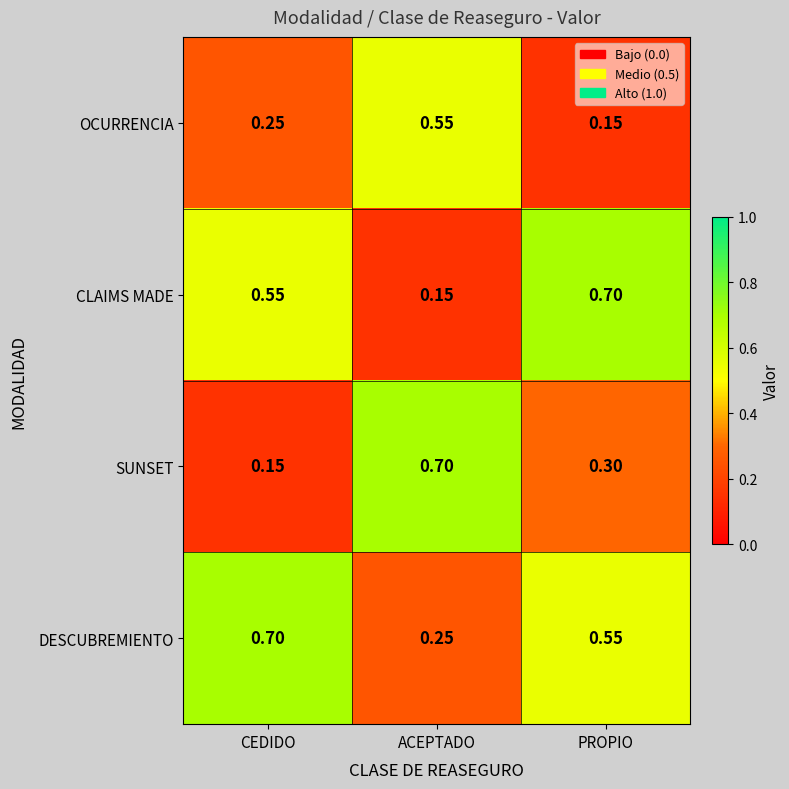

Rank the series by their average value, from highest to lowest.

DESCUBREMIENTO, CLAIMS MADE, SUNSET, OCURRENCIA